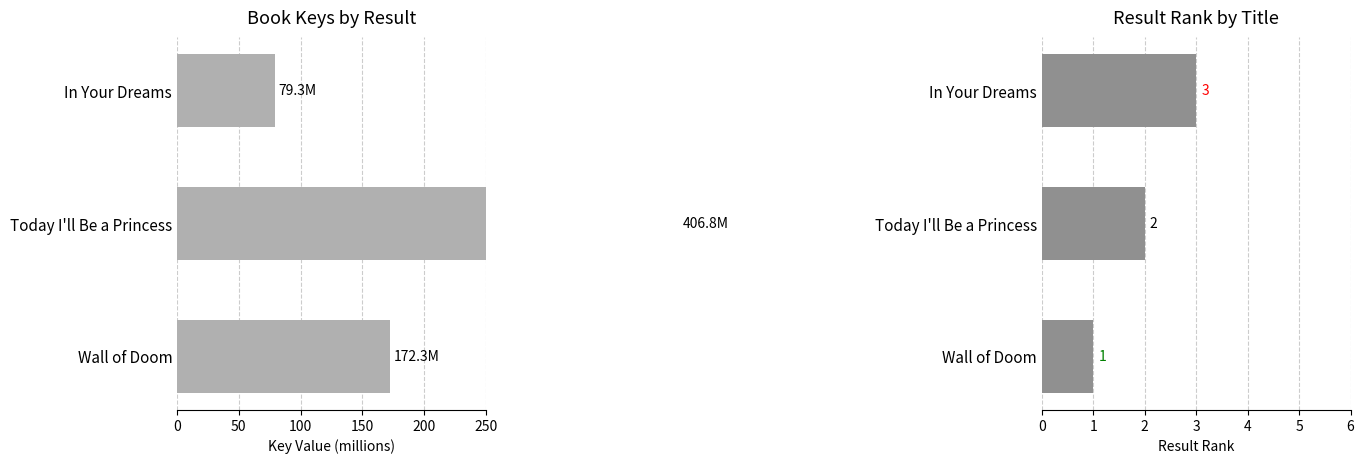

What is the average value of the Key (millions) series?

219.5